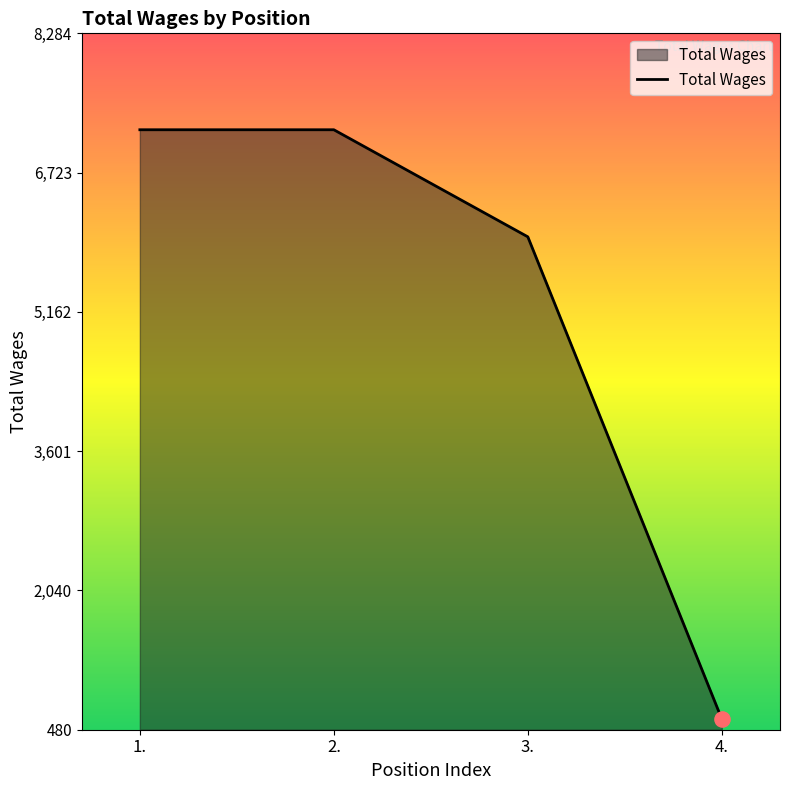

Approximately how many times larger is the value at 3. compared to 2.?

0.8